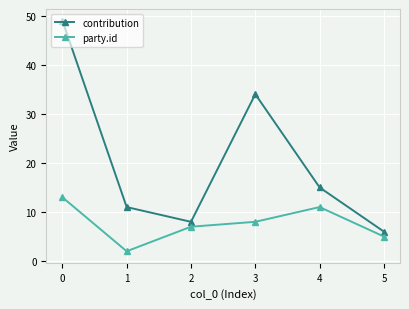

True or false: contribution and party.id intersect in this chart.

False